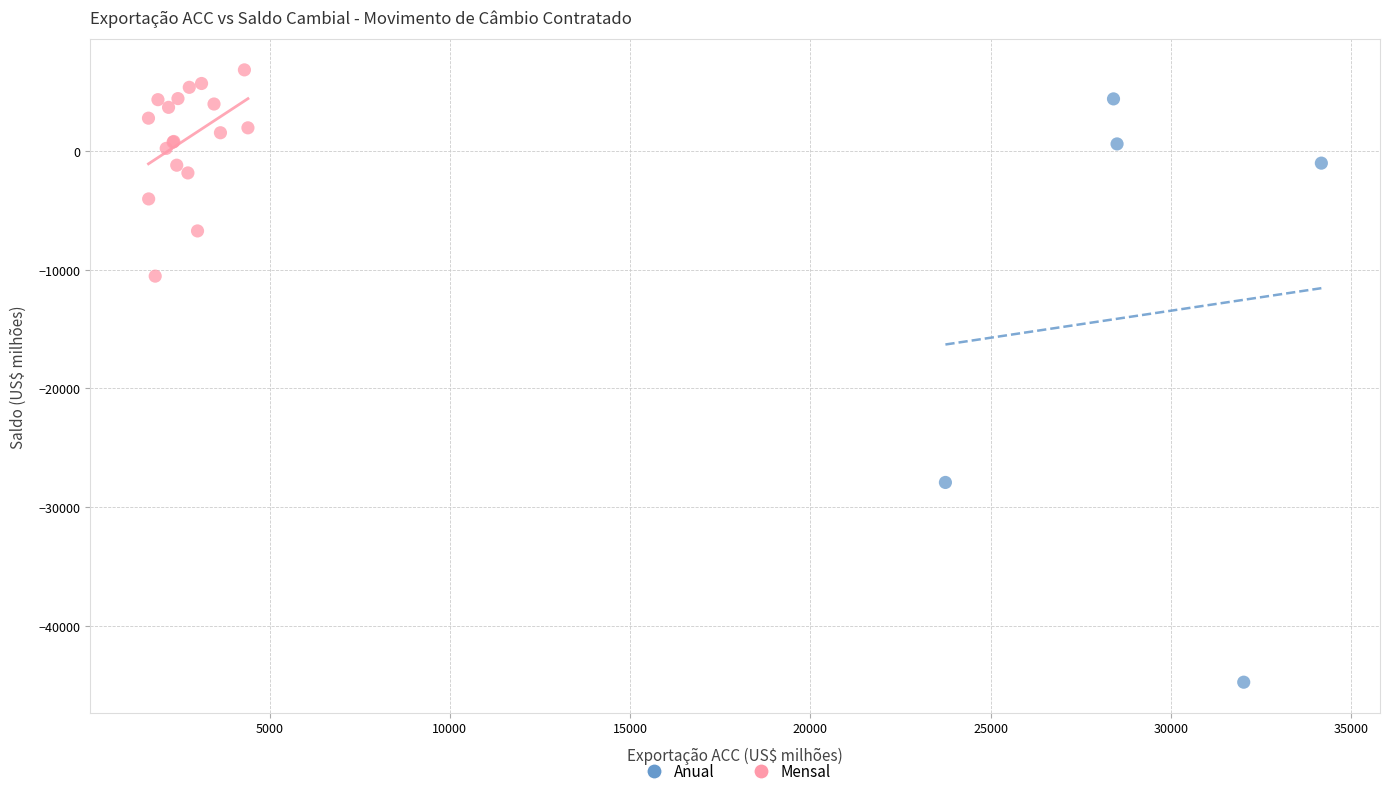

Which series has the largest Y range (max minus min)?

Anual